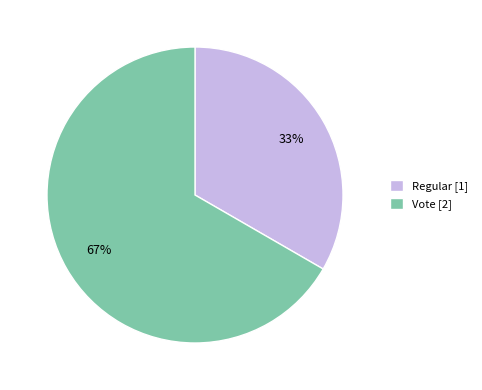

To the nearest percent, what portion does Regular represent?

33%